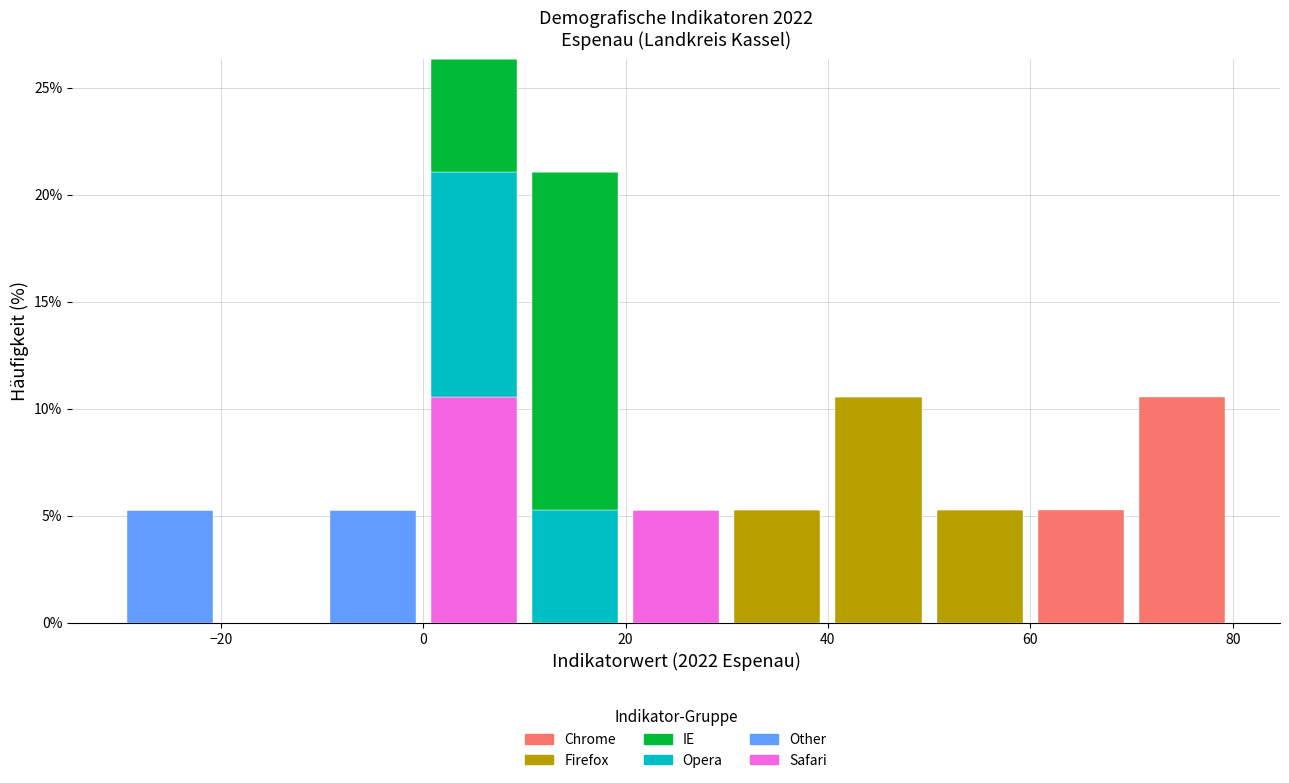

Reading left to right, list every stacked bar in this chart as the range it spans on the x-axis followed by its total height. The values are not printed on the chart, so give them approximately, as read against the axis.

-30 to -20: 5.5
-20 to -10: 0
-10 to 0: 5.5
0 to 10: 26.5
10 to 20: 21.0
20 to 30: 5.5
30 to 40: 5.5
40 to 50: 10.5
50 to 60: 5.5
60 to 70: 5.5
70 to 80: 10.5